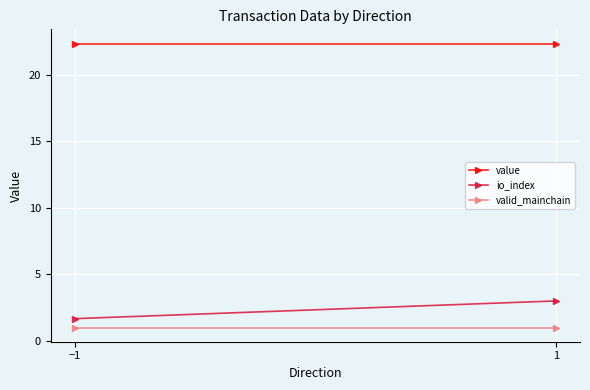

What is the label of the 2nd point from the left?

1